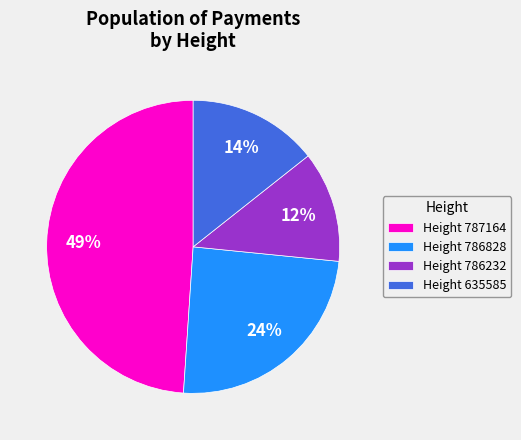

Combined, do Height 786828 and Height 786232 account for over 50%?

No